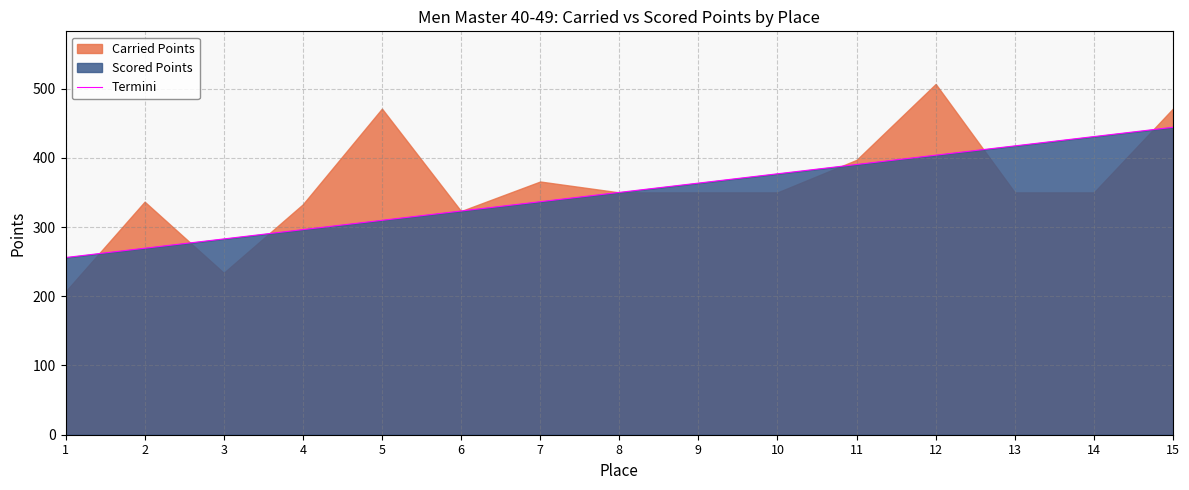

Which has a higher value, 6 or 10?

10